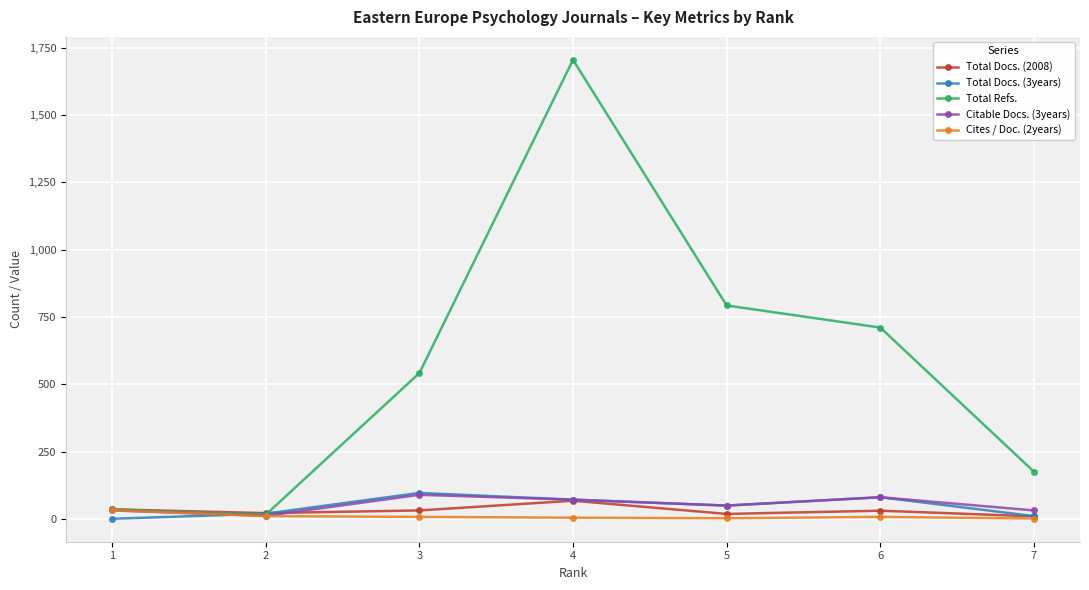

Where is the first local maximum for Total Refs.?

4